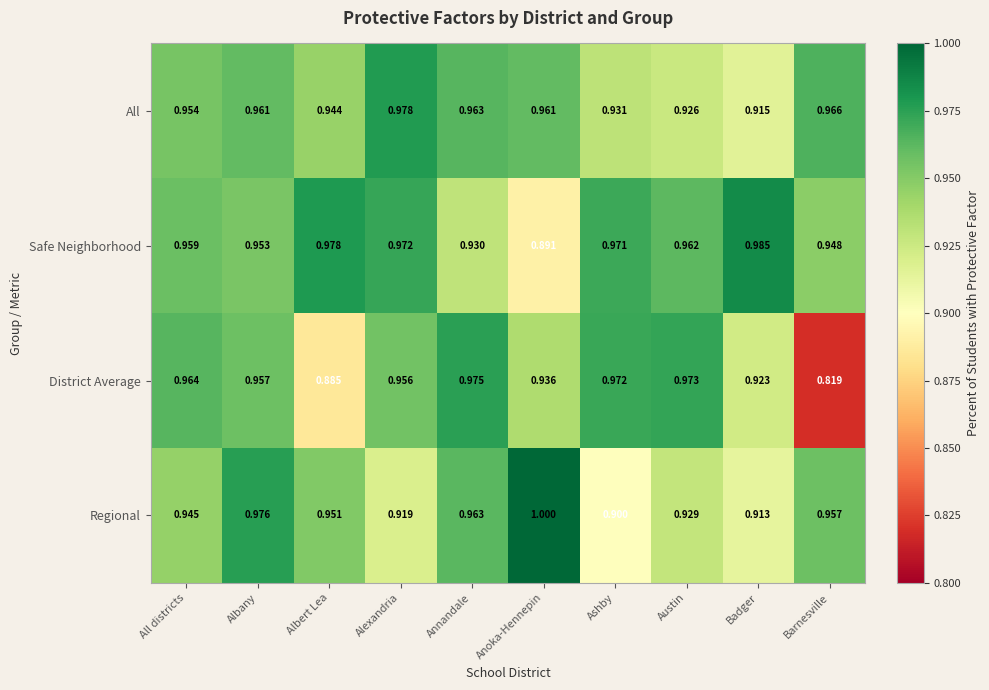

At which category does the chart reach its minimum across all series?

Barnesville